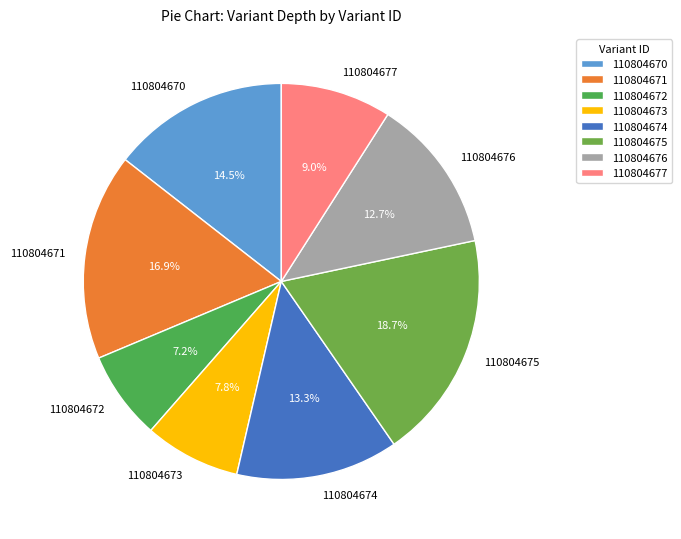

Approximately how many times larger is the value at 110804675 compared to 110804677?

2.1